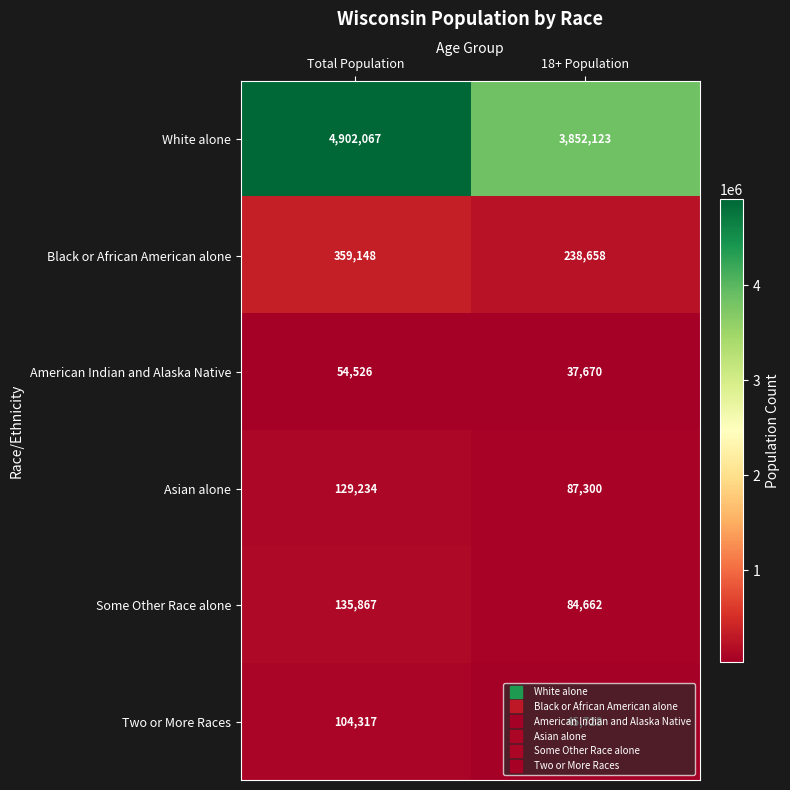

At how many categories does at least one series exceed 221657?

2